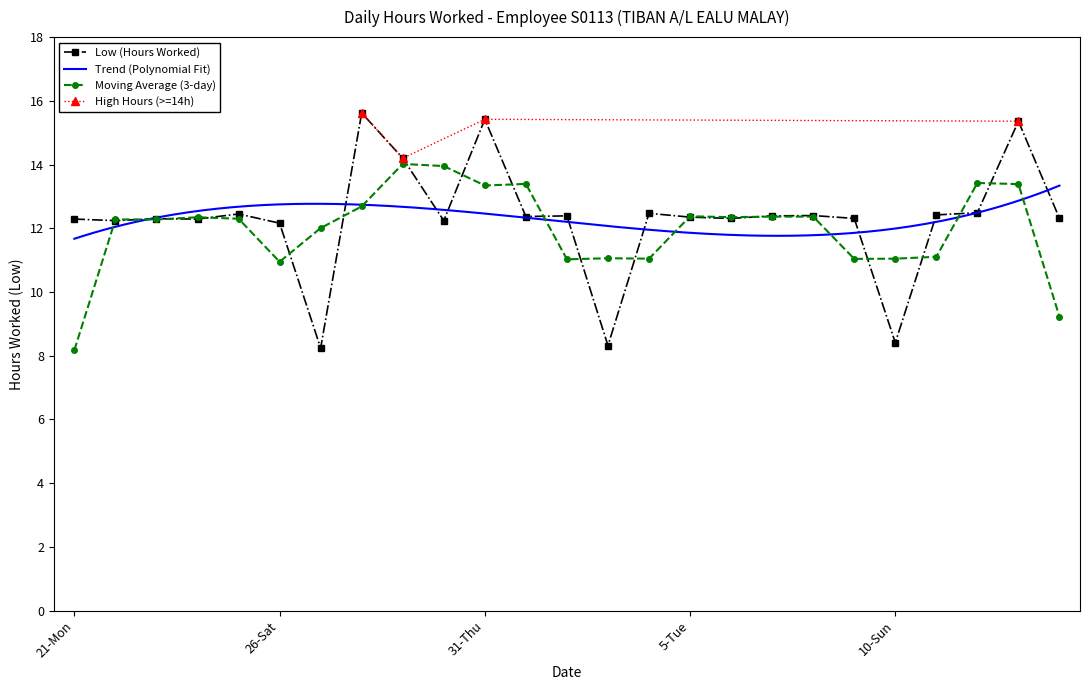

The chart shows a value of 4.2 at 2-Sat. True or false?

False